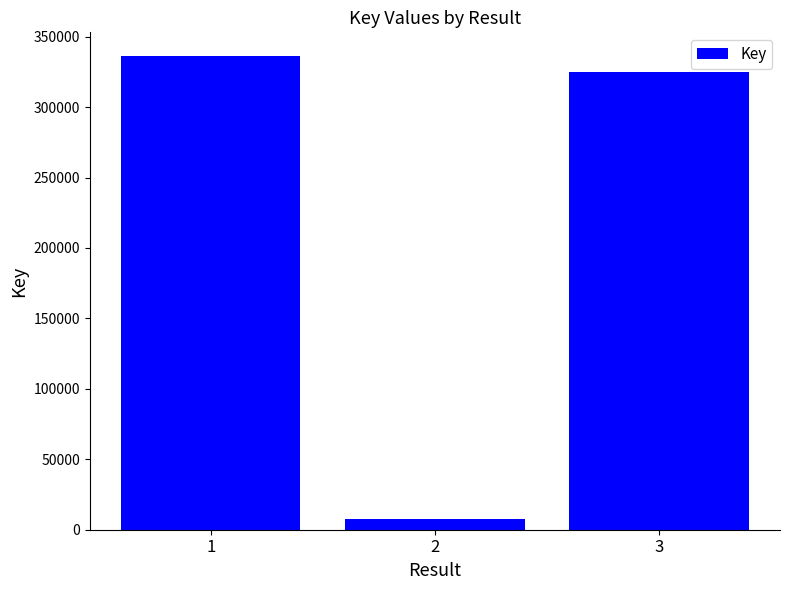

What is the greatest value displayed?

336231